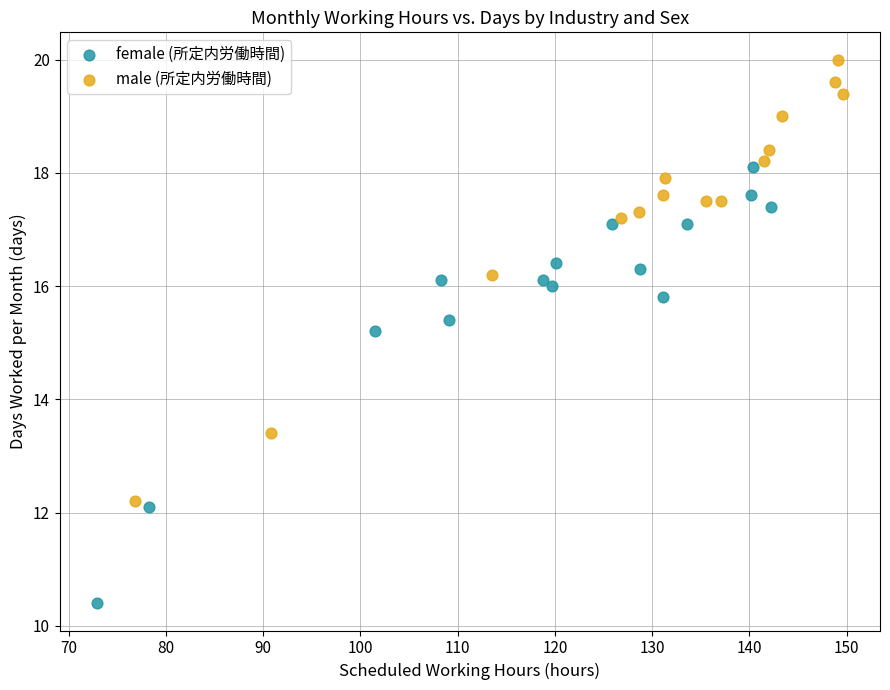

Which series reaches the minimum Y coordinate?

female (所定内労働時間)